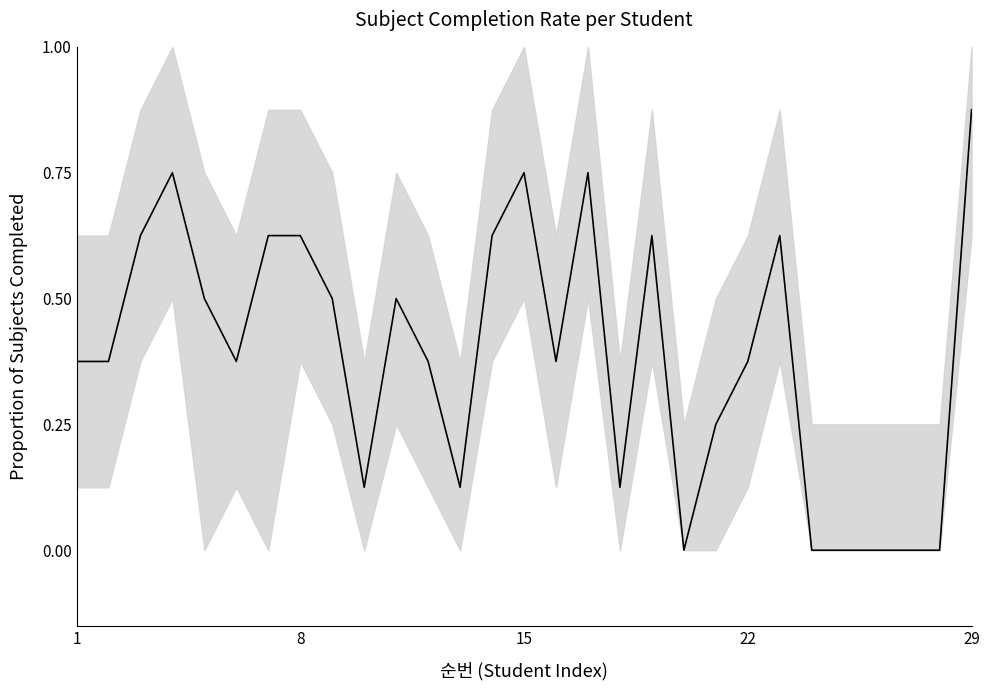

Which has a higher value, 8 or 1?

8